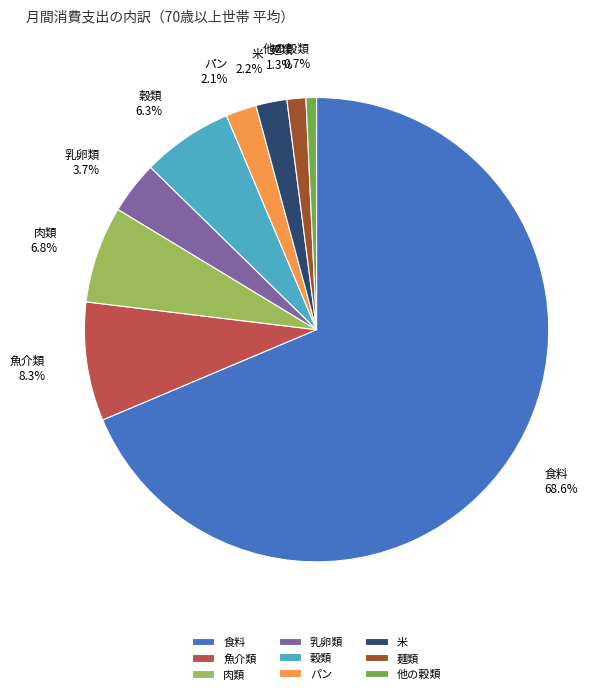

Combined, do 麺類 and 他の穀類 account for over 50%?

No